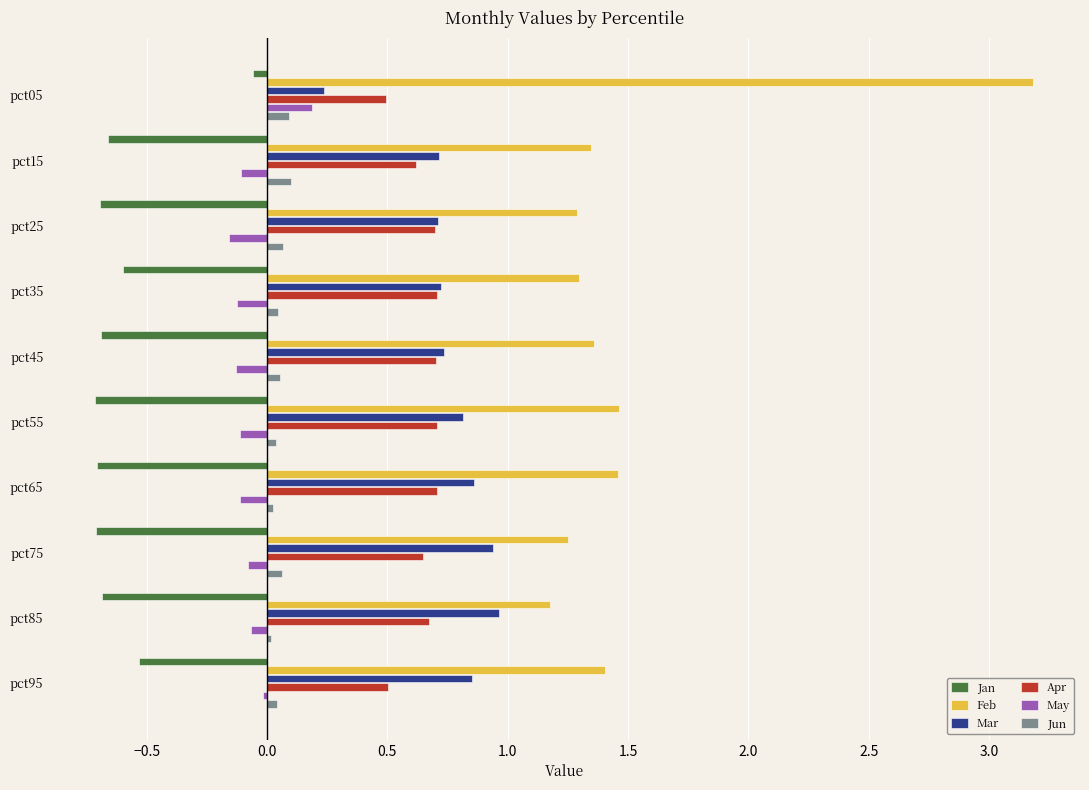

The Mar series shows 0.4 at pct95. True or false?

False